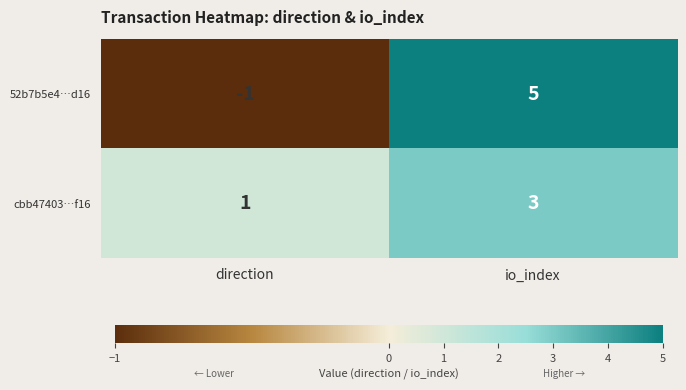

Reading right to left, what are all the values shown in this chart?

52b7b5e4…d16: io_index=5	direction=-1
cbb47403…f16: io_index=3	direction=1